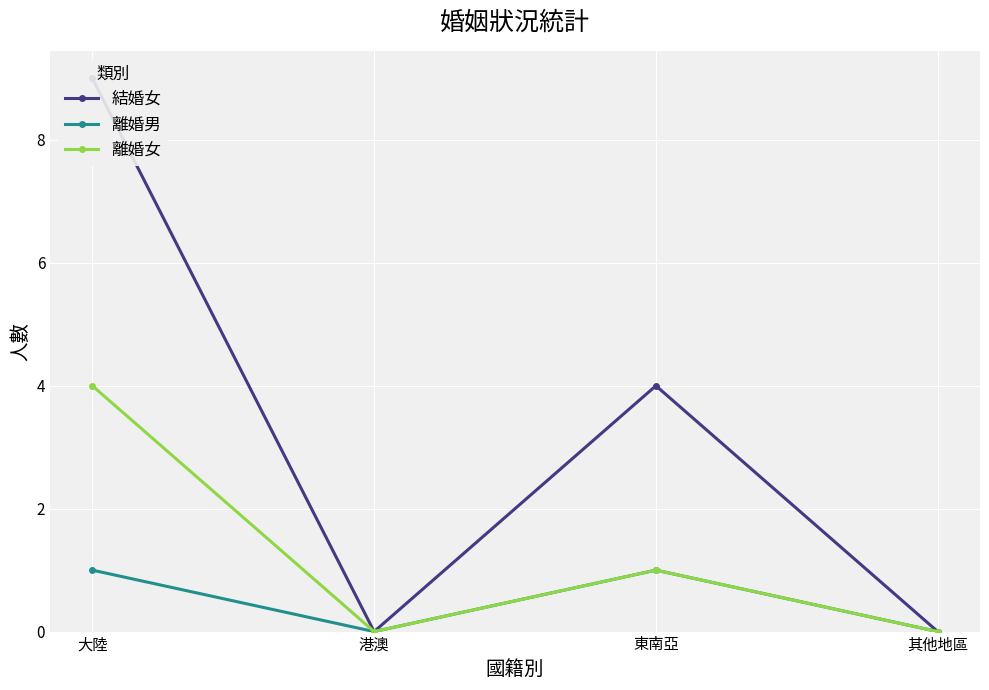

True or false: 結婚女 and 離婚男 intersect in this chart.

False